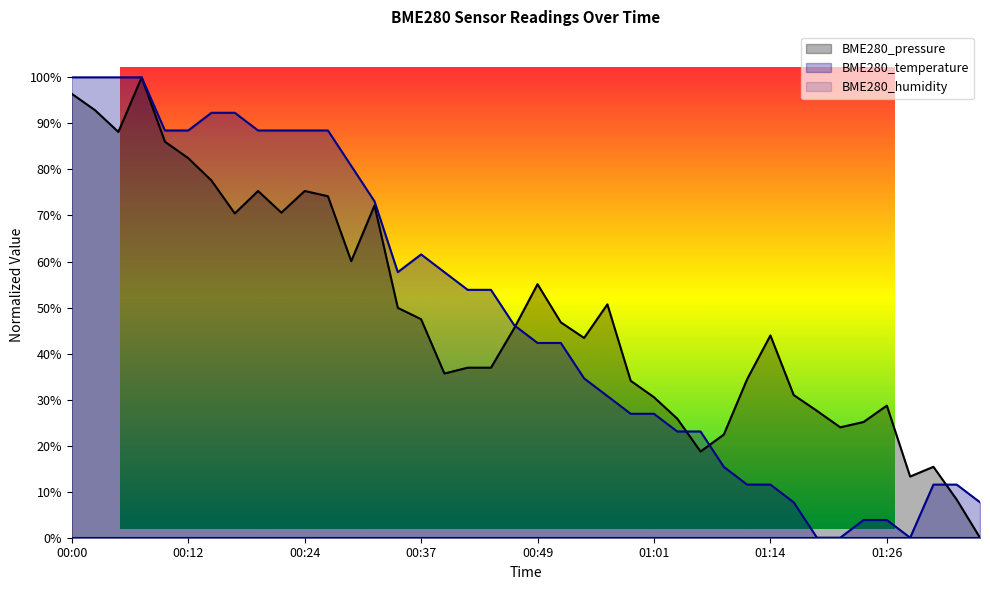

At how many categories does at least one series exceed 19?

36